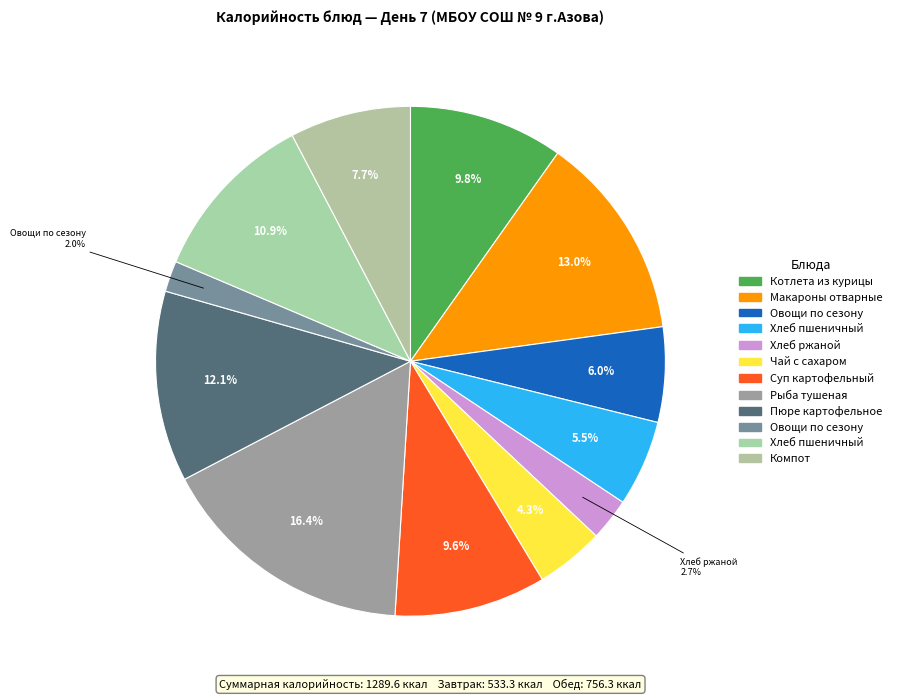

To the nearest percent, what is the difference between the largest and smallest slice percentages?

14%